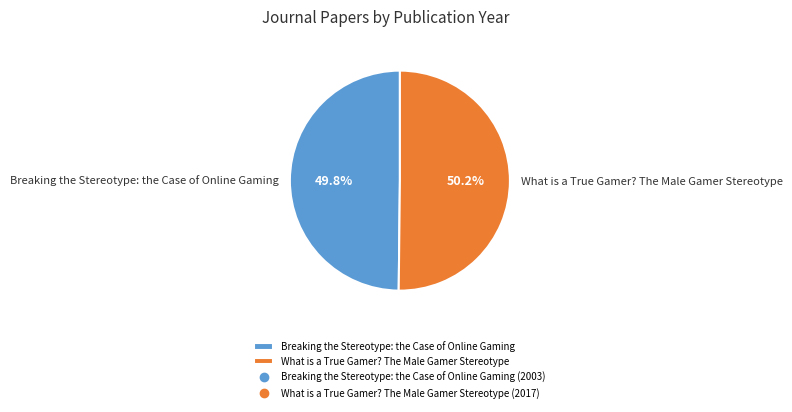

Approximately how many times larger is the value at What is a True Gamer? The Male Gamer Stereotype compared to Breaking the Stereotype: the Case of Online Gaming?

1.0